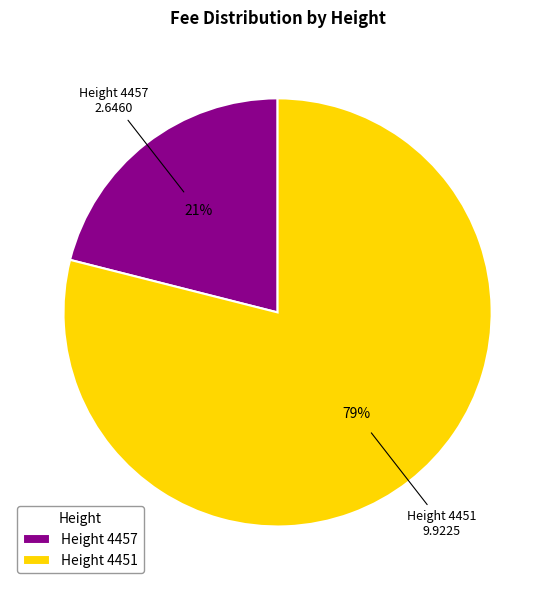

How many segments does this pie chart have?

2